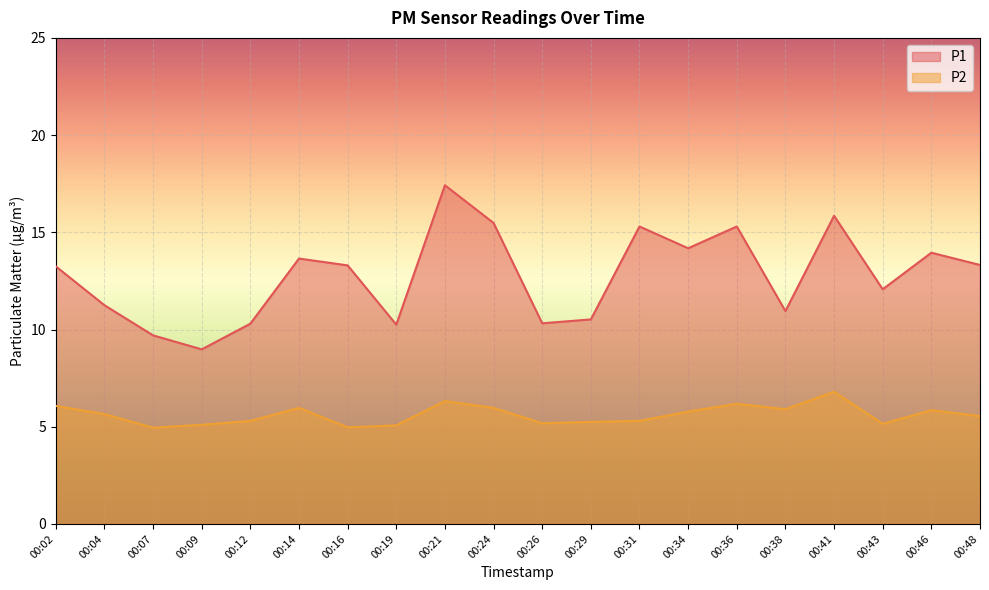

What is the value of the P2 point at the 9th from the left?

6.3